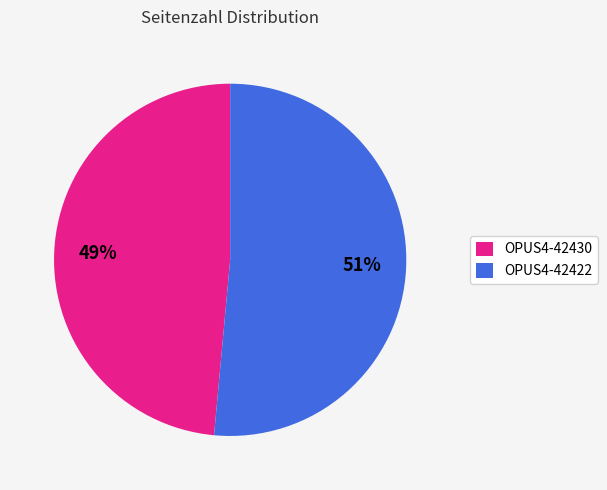

What is the largest slice in the pie chart?

OPUS4-42422